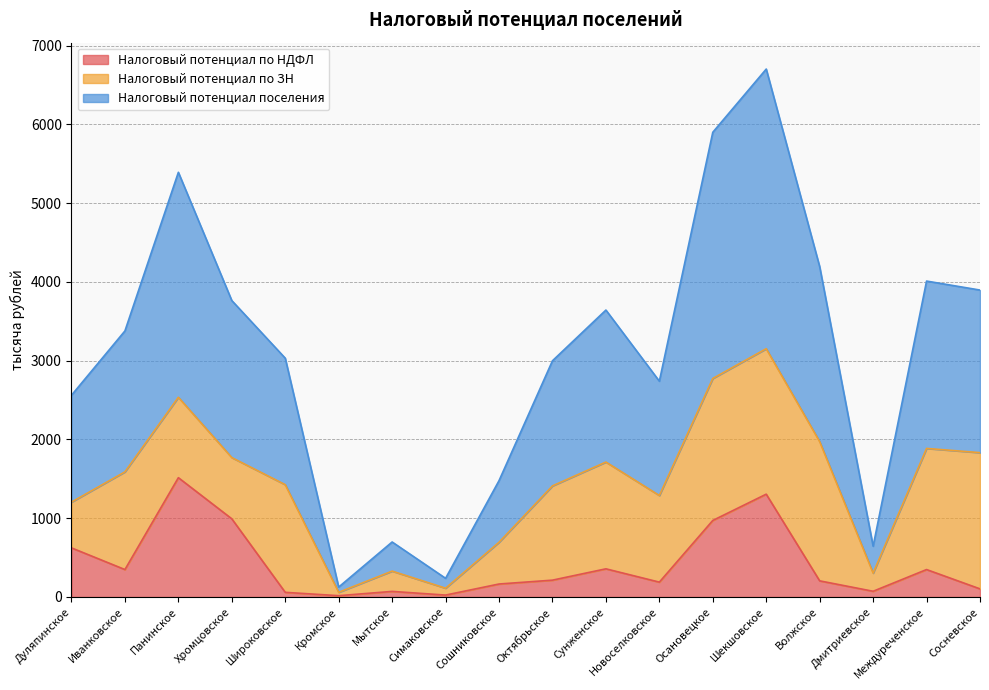

How many values in the Налоговый потенциал по НДФЛ series exceed 213?

9